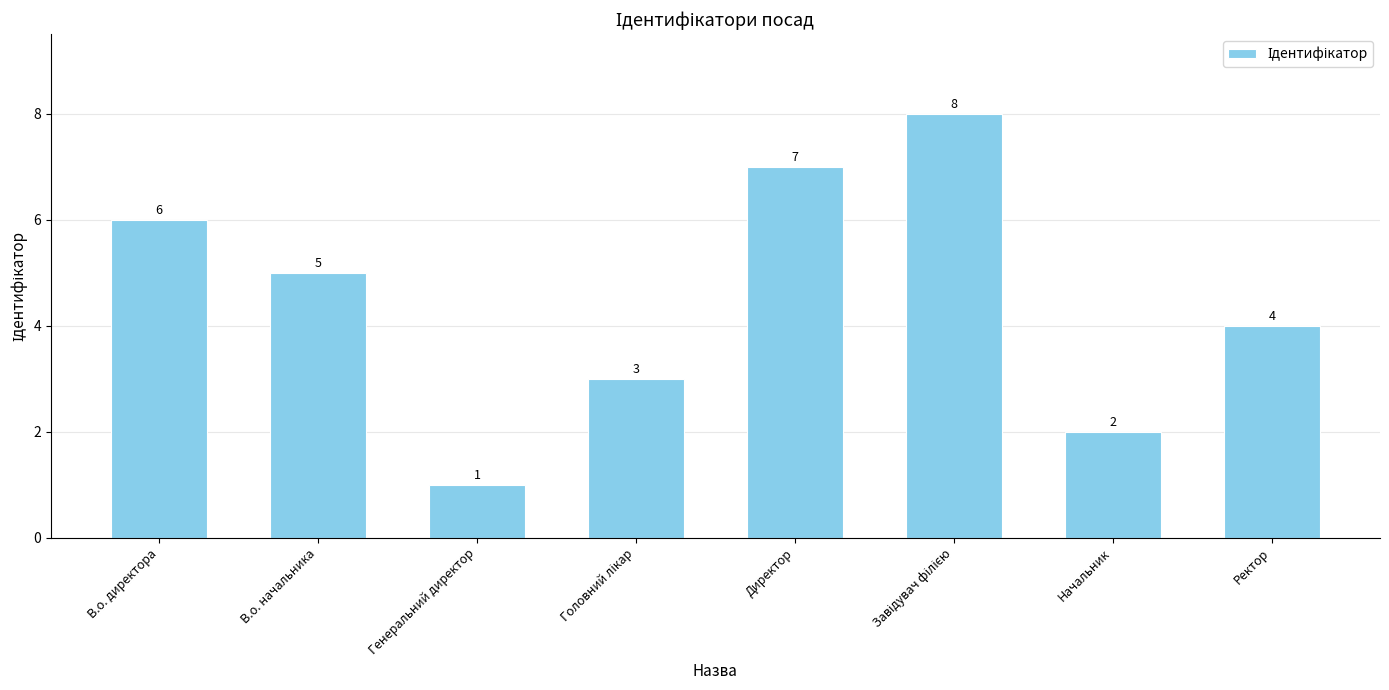

Are the bars grouped side by side (vs. stacked)?

No